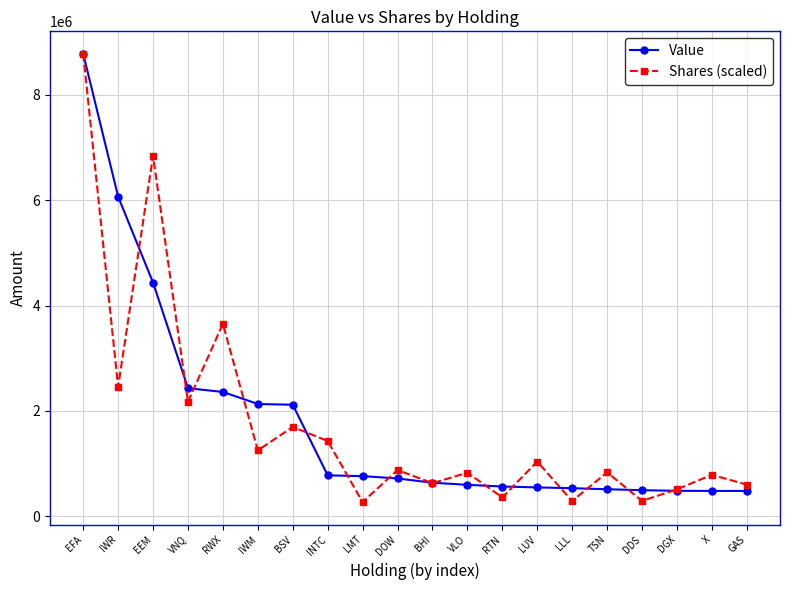

What is the difference between the second highest and second lowest values in the Shares (scaled) series?

6558042.6